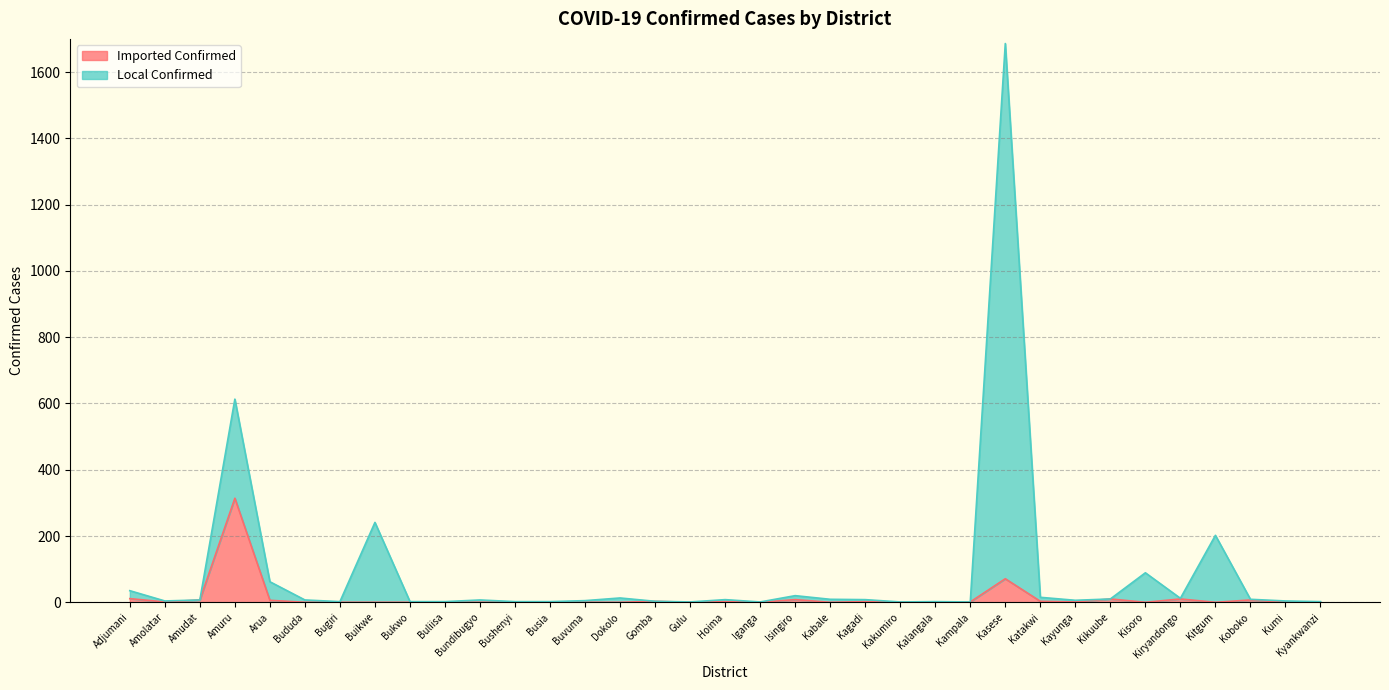

At which category is the sum across all series the highest?

Kasese